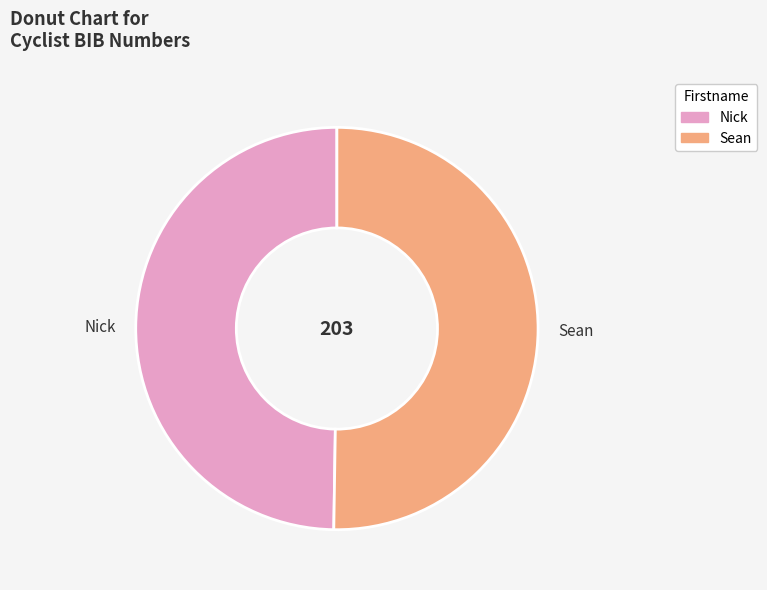

The Nick slice represents 36% of the pie. True or false?

False